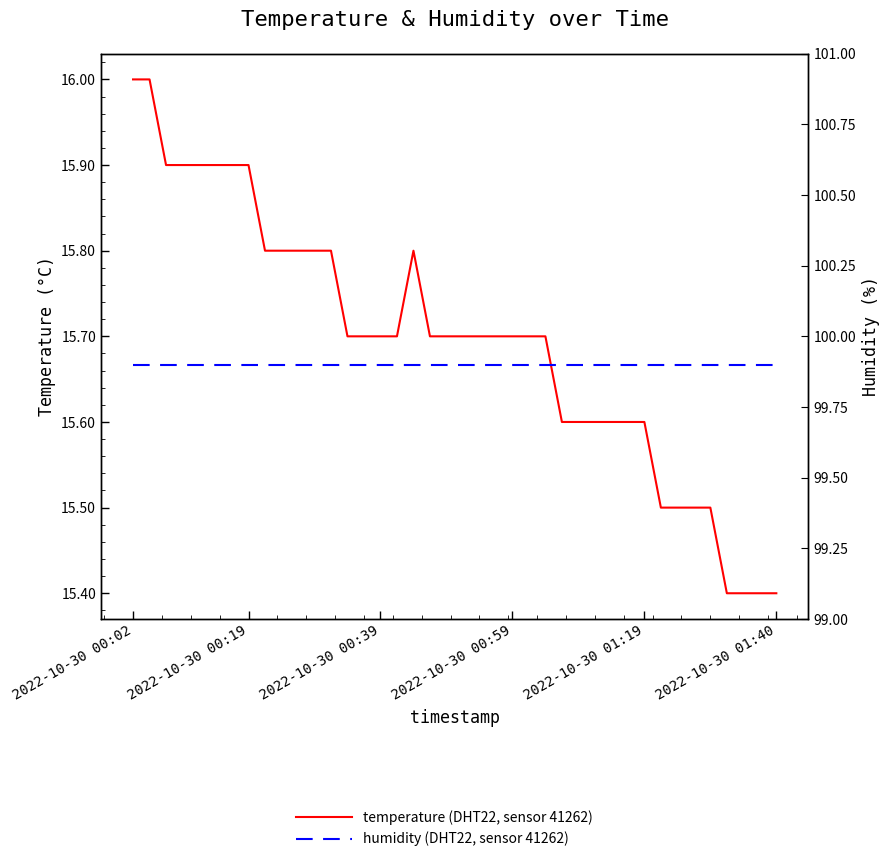

What is the label of the 23rd point from the left?

22